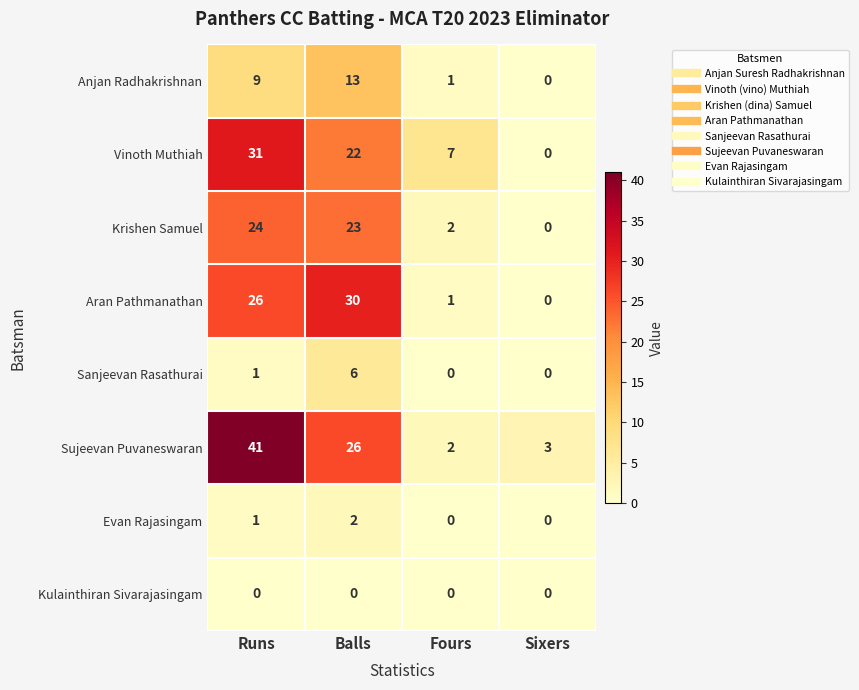

At how many categories does at least one series exceed 31?

1